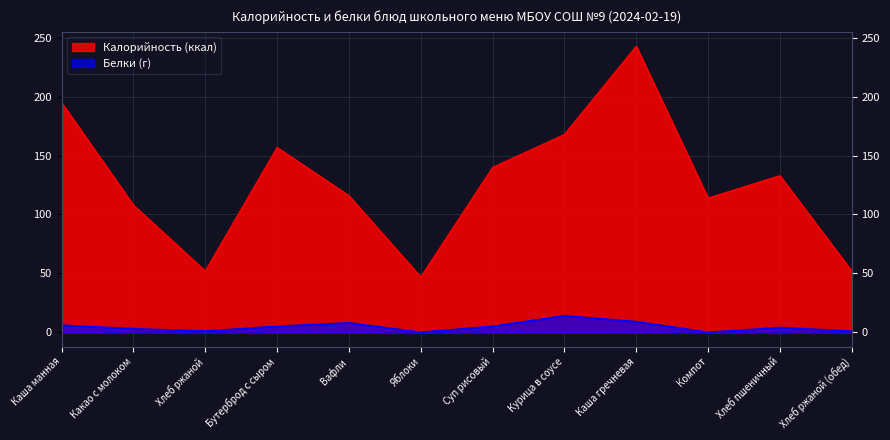

At which category does Калорийность reach its first local peak?

Бутерброд с сыром